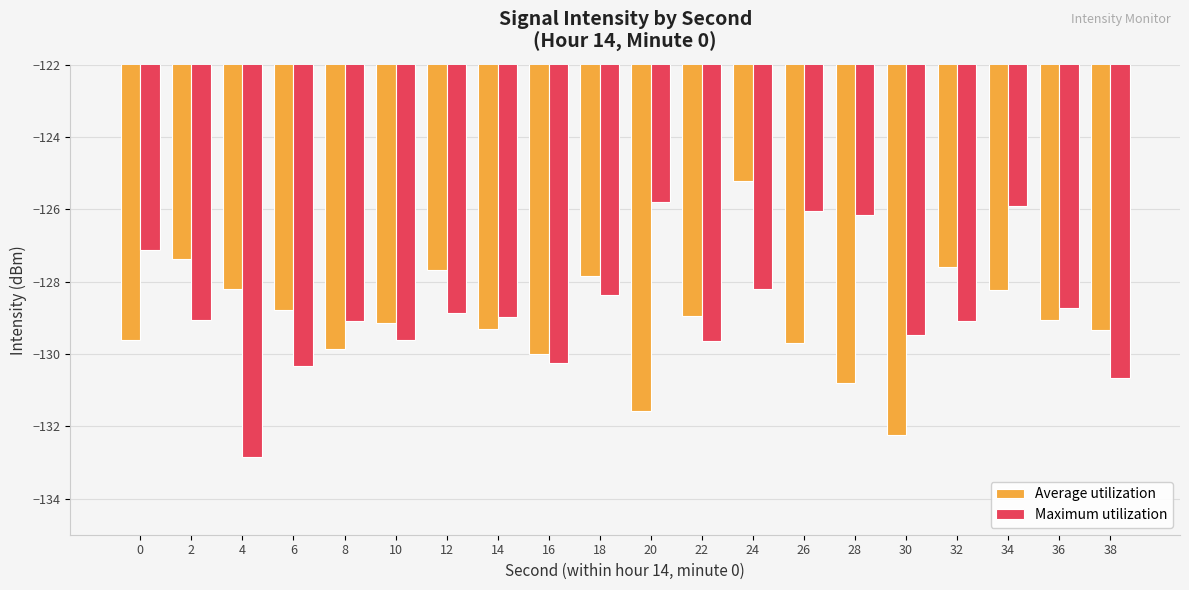

Which series has the largest total across all categories?

Maximum utilization